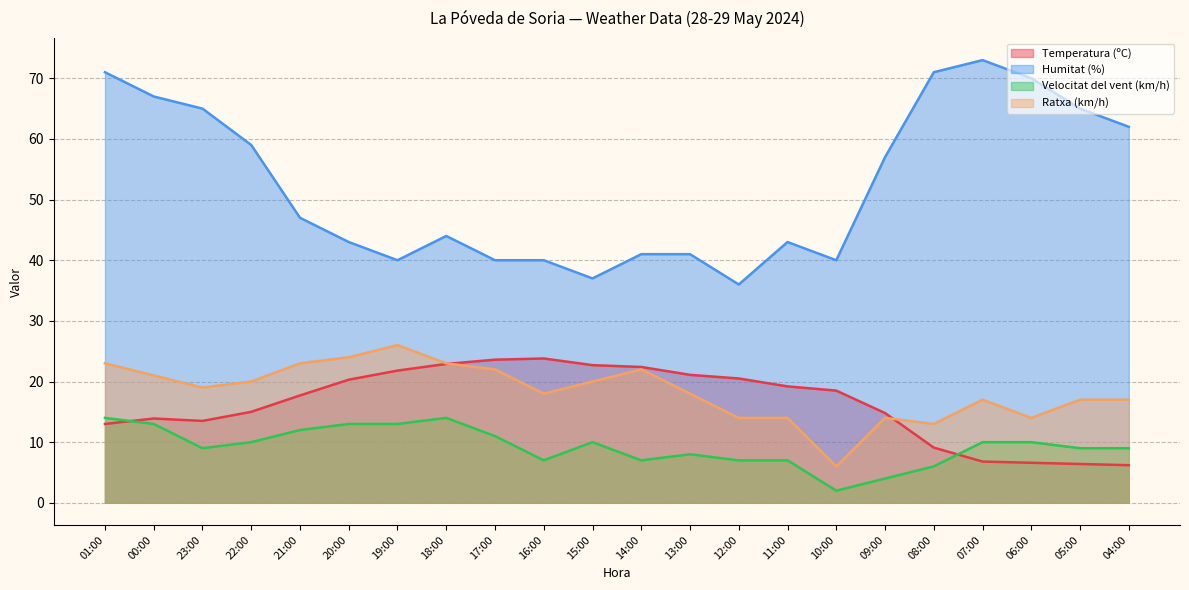

Which has a higher value, 18:00 or 16:00?

16:00